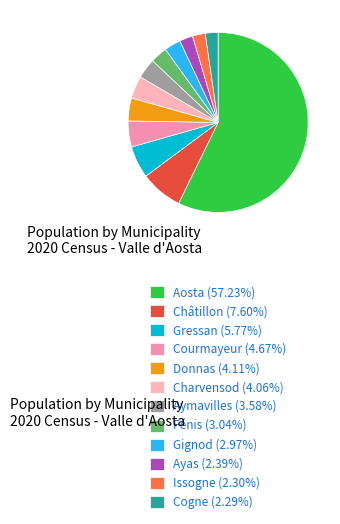

Approximately how many times larger is the value at Issogne compared to Gignod?

0.8